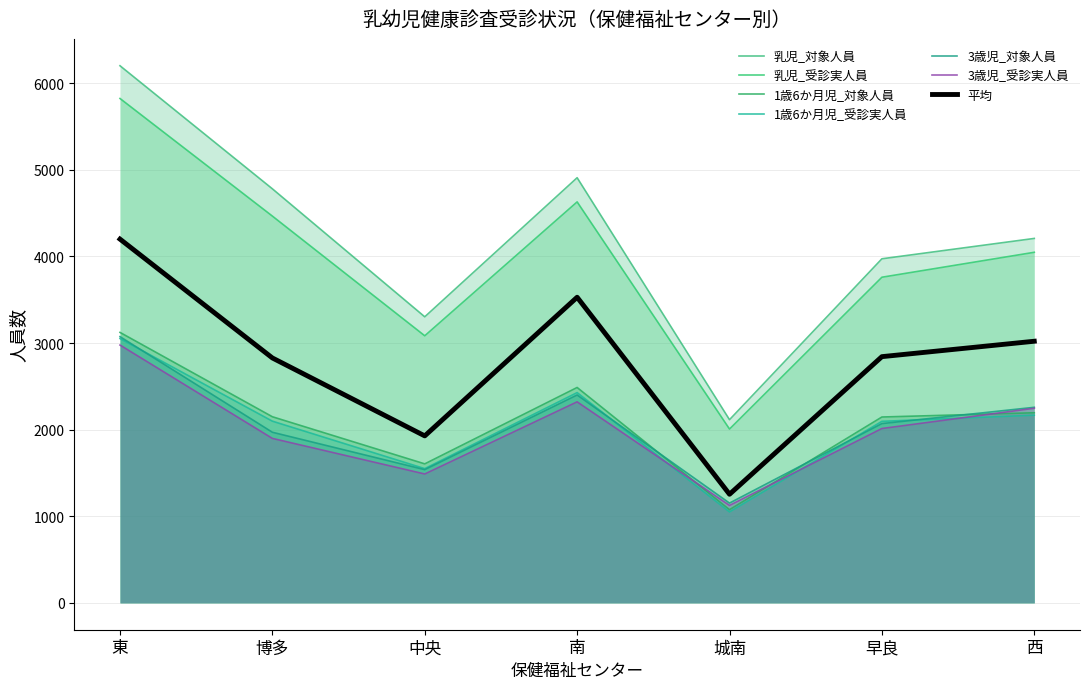

How many lines are shown in the chart?

7